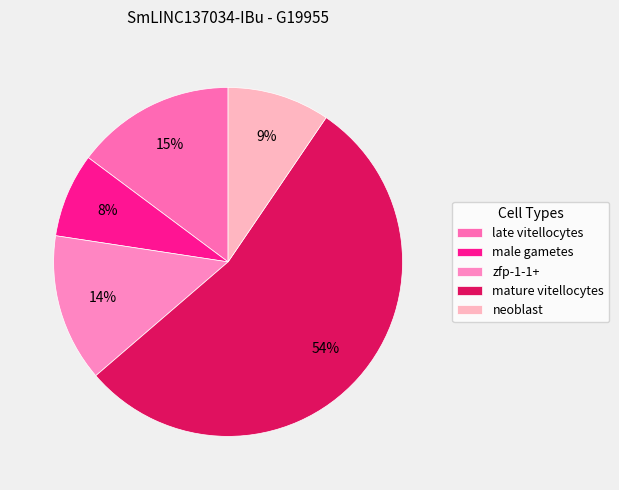

How many segments does this pie chart have?

5